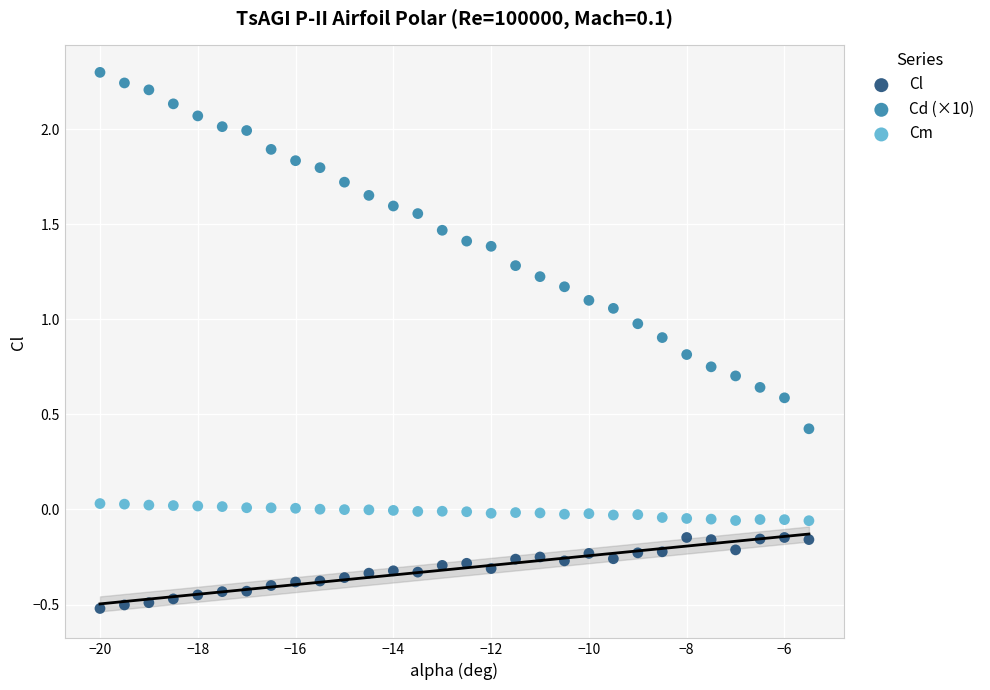

Which series reaches the minimum Y coordinate?

Cl